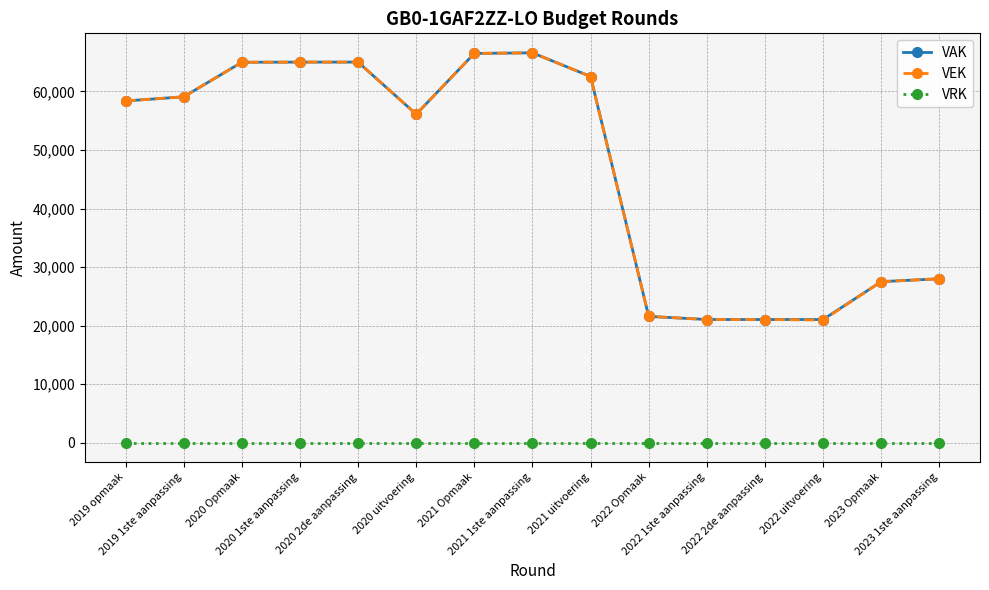

The value of VEK at 2020 2de aanpassing is 15938. True or false?

False